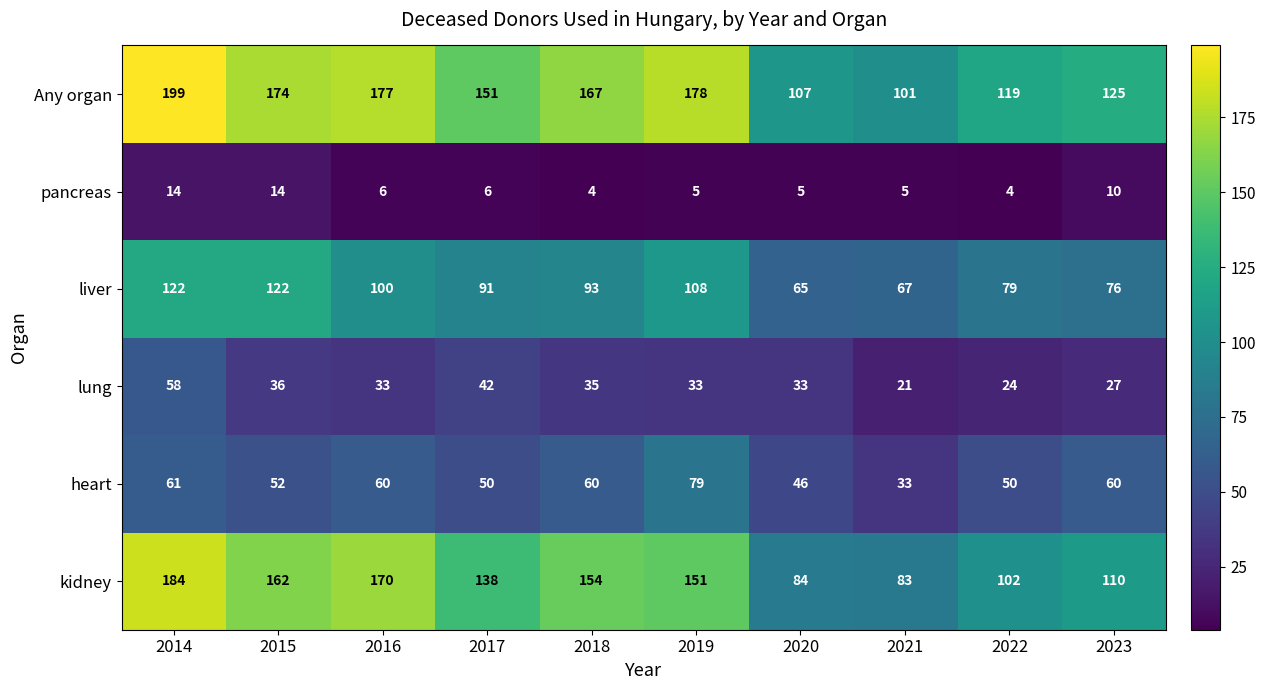

What is the smallest value displayed?

4